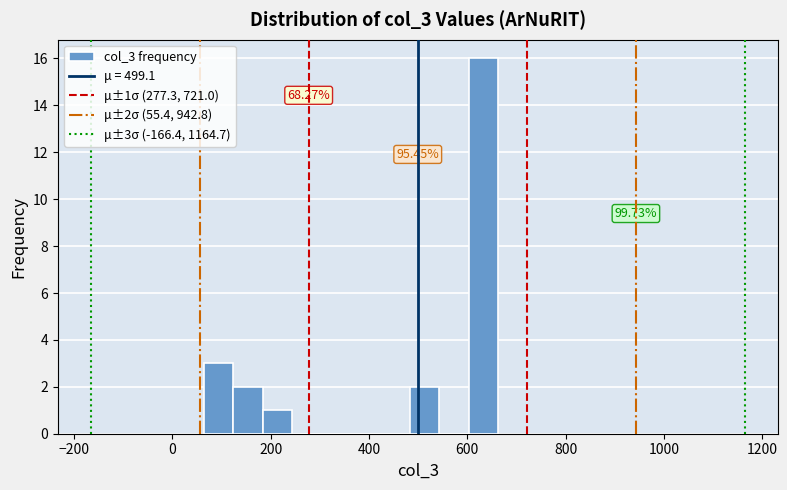

Read against the x-axis, roughly where is the centre of the tallest bar?

640